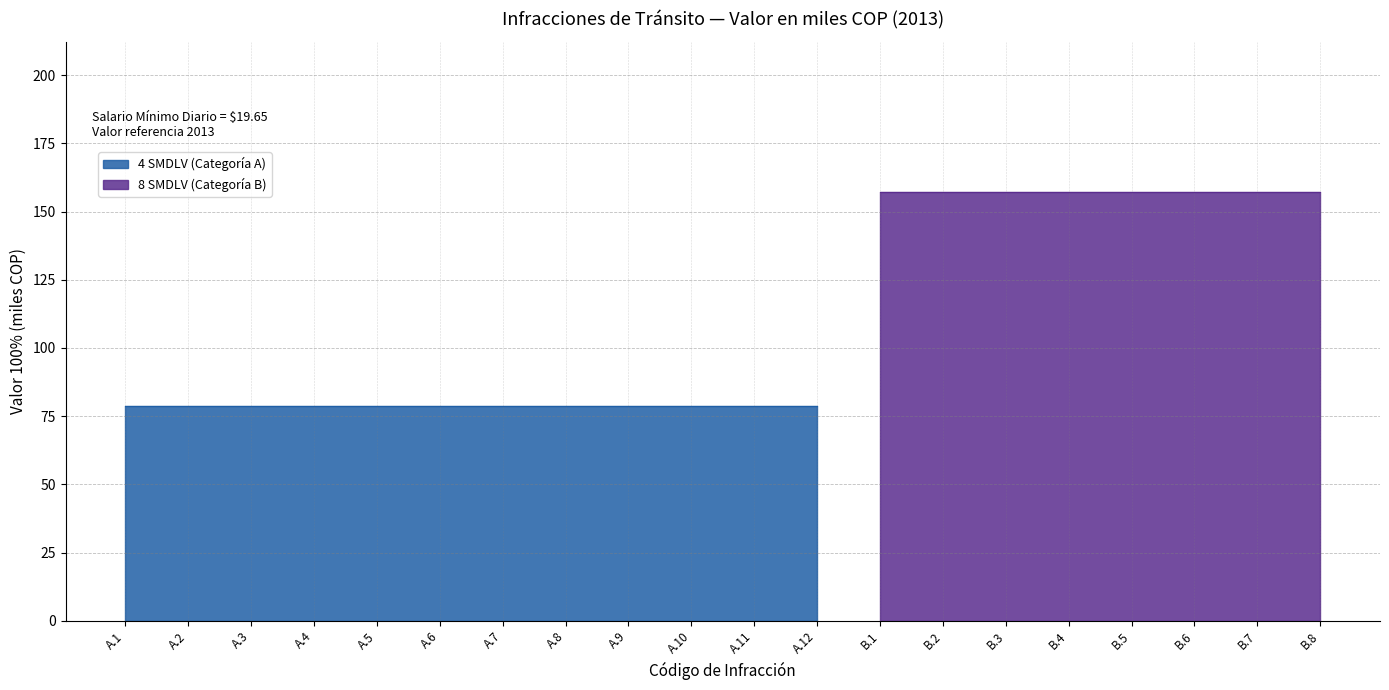

What is the label of the 7th point from the right?

B.2